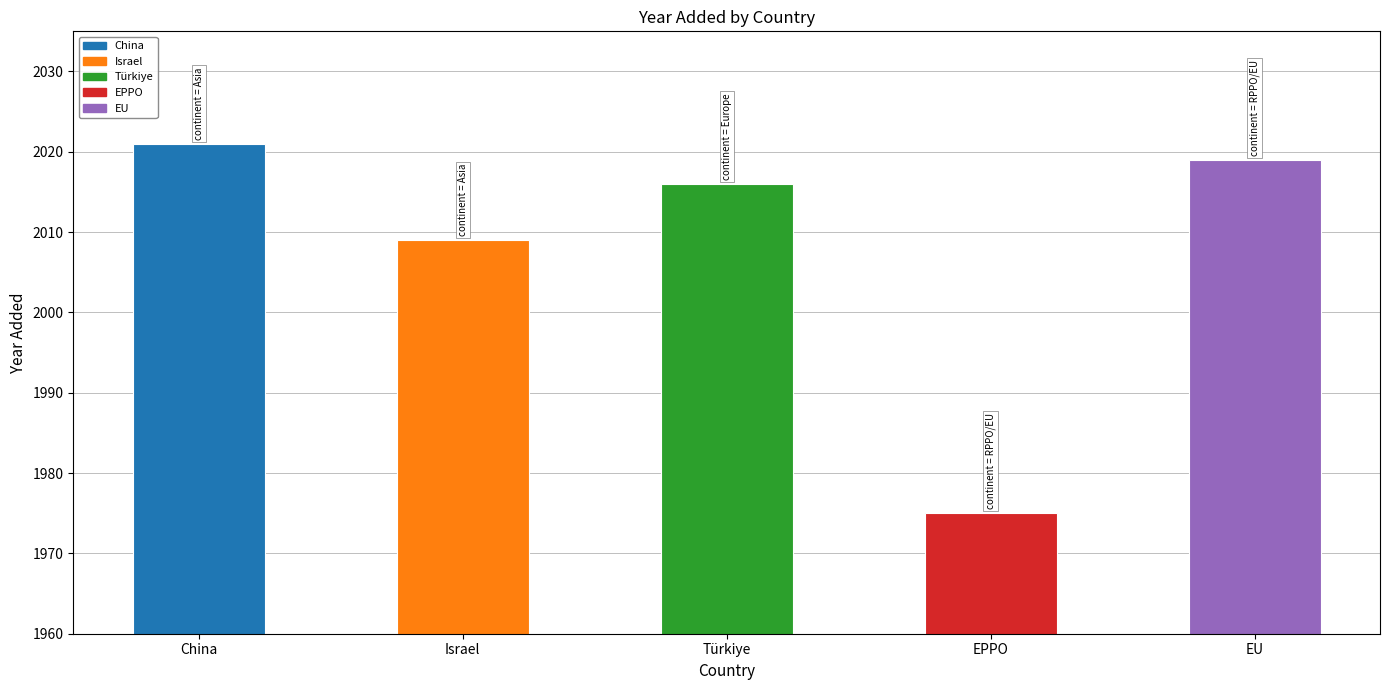

Where is the data nearest to the value 1998?

Israel